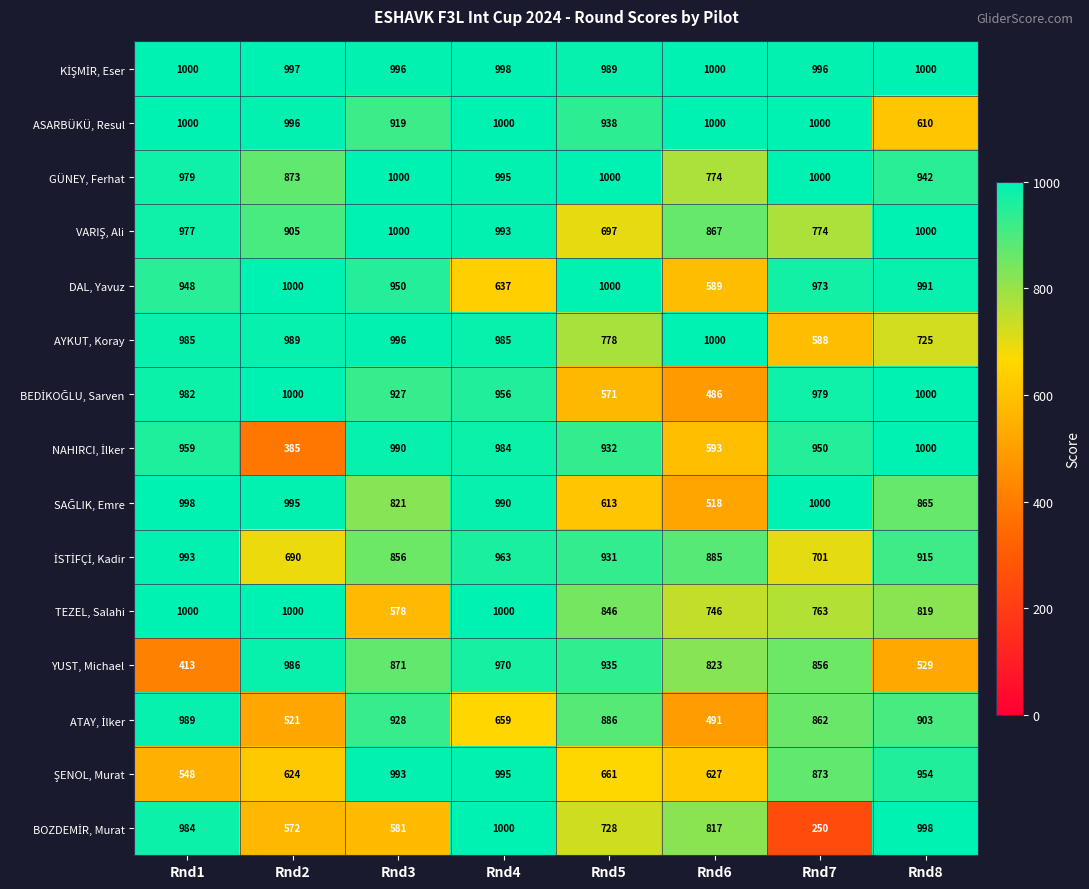

What is the sum of all GÜNEY, Ferhat values?

7563